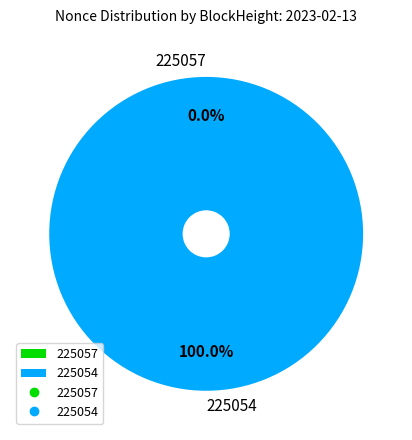

To the nearest percent, what is the average slice percentage?

50%